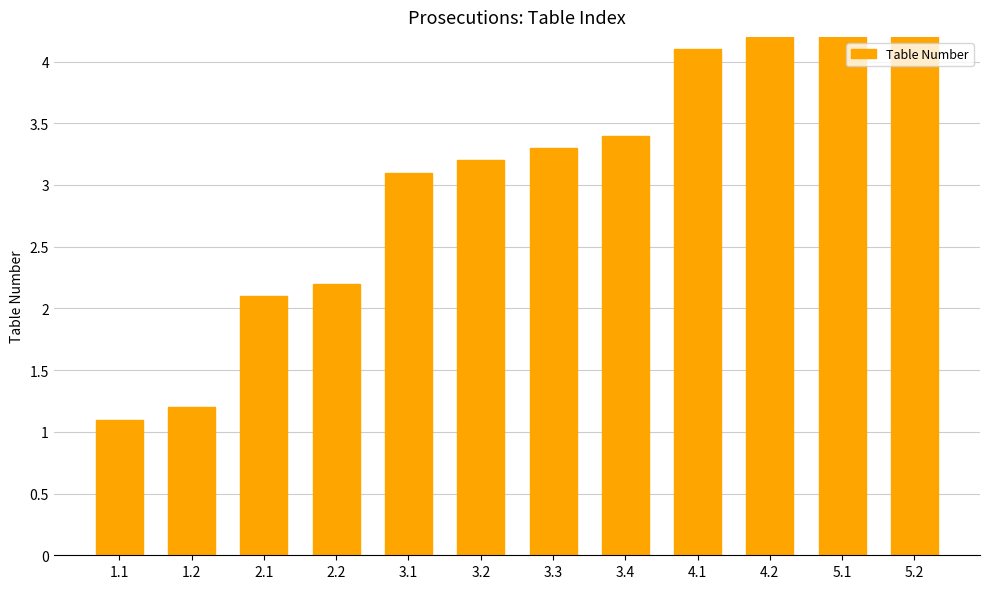

What is the difference between the values at 4.2 and 3.3?

0.9